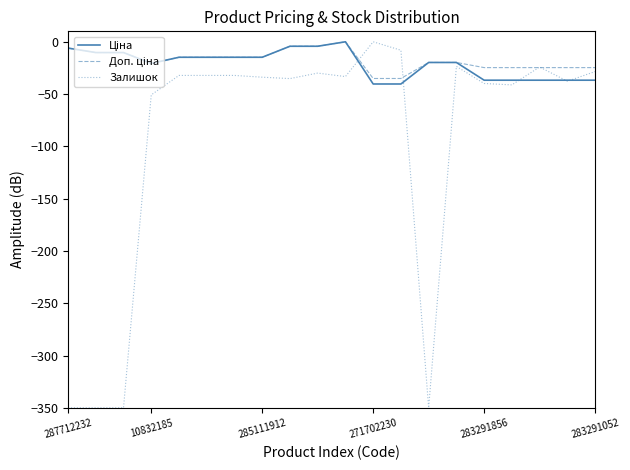

What is the smallest value displayed?

-350.0